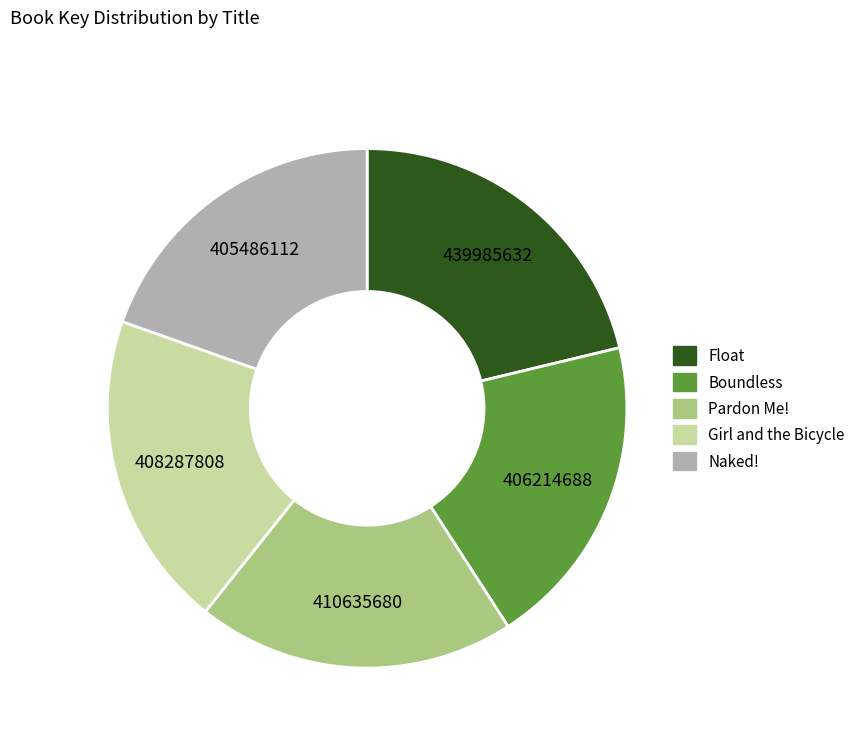

What is the largest slice in the pie chart?

Float